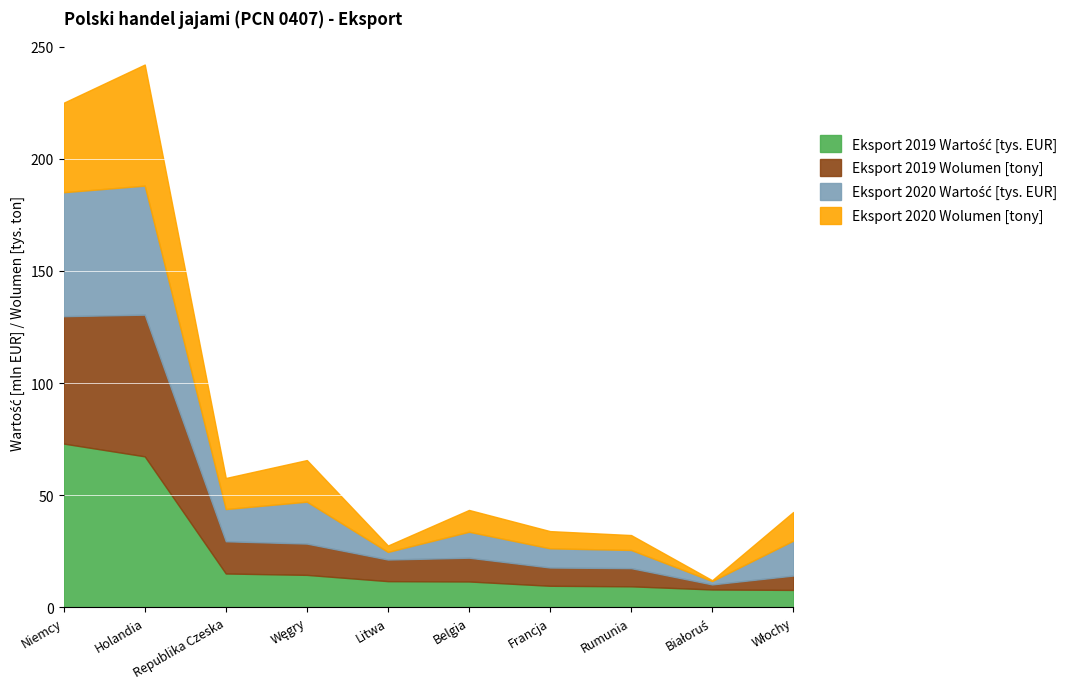

At which category does Eksport 2020 Wartość [tys. EUR] reach its first local valley?

Republika Czeska